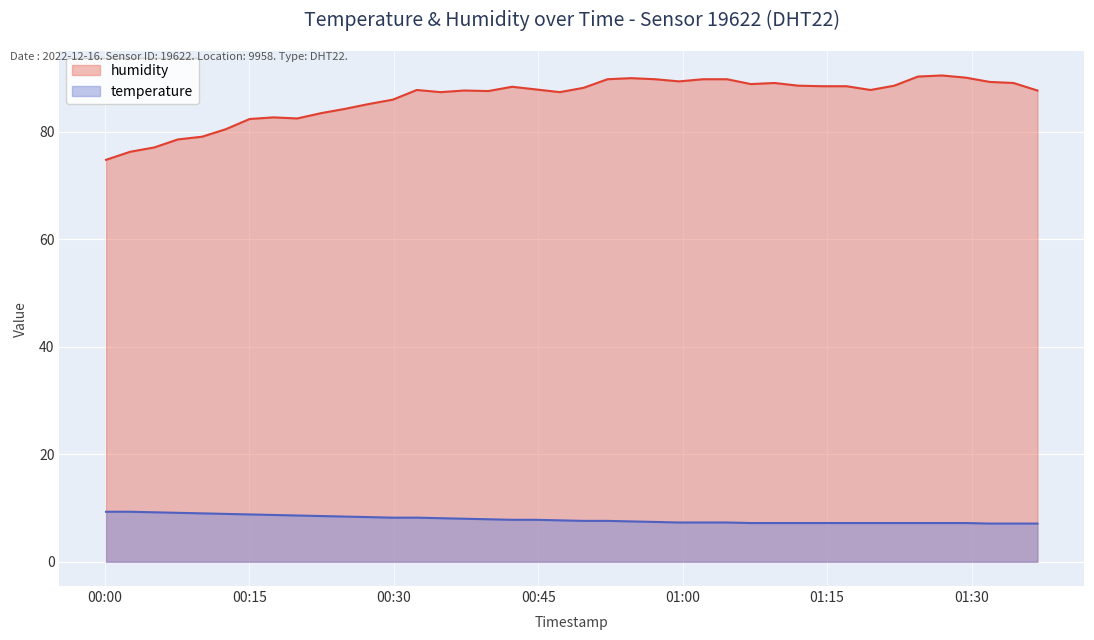

How many values in the humidity series are below 87?

13